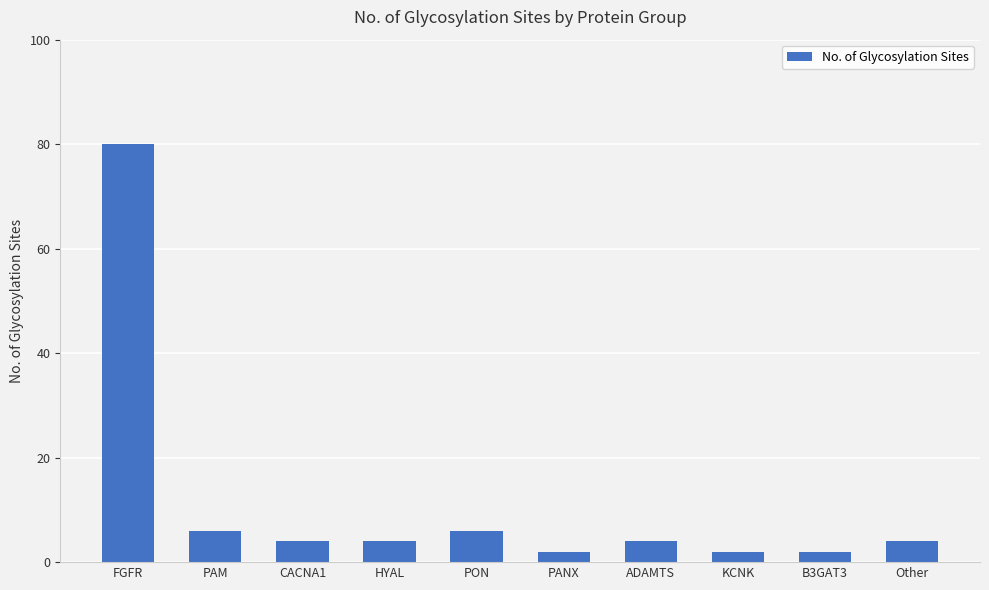

Reading left to right, transcribe all the data shown in this chart.

80	6	4	4	6	2	4	2	2	4